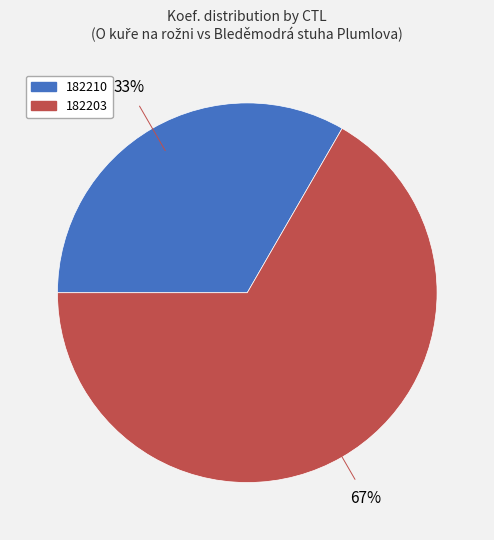

Which category has the biggest portion of the pie?

182203